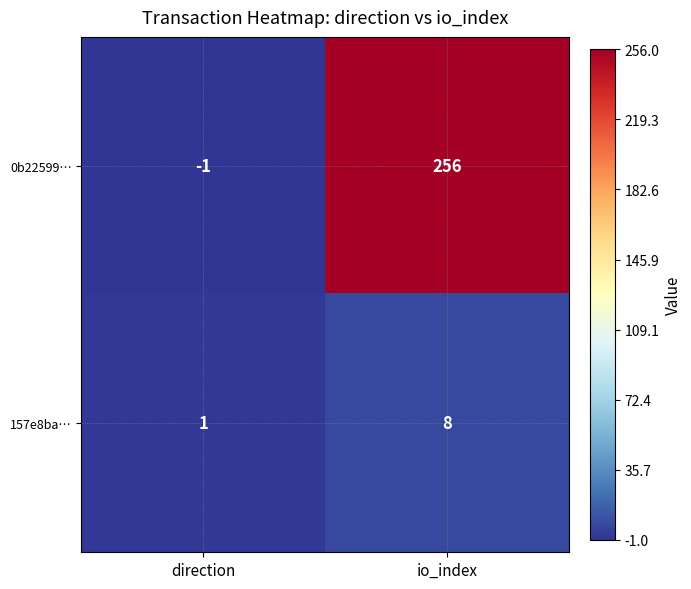

At direction, list the series in order from largest to smallest.

157e8ba…, 0b22599…